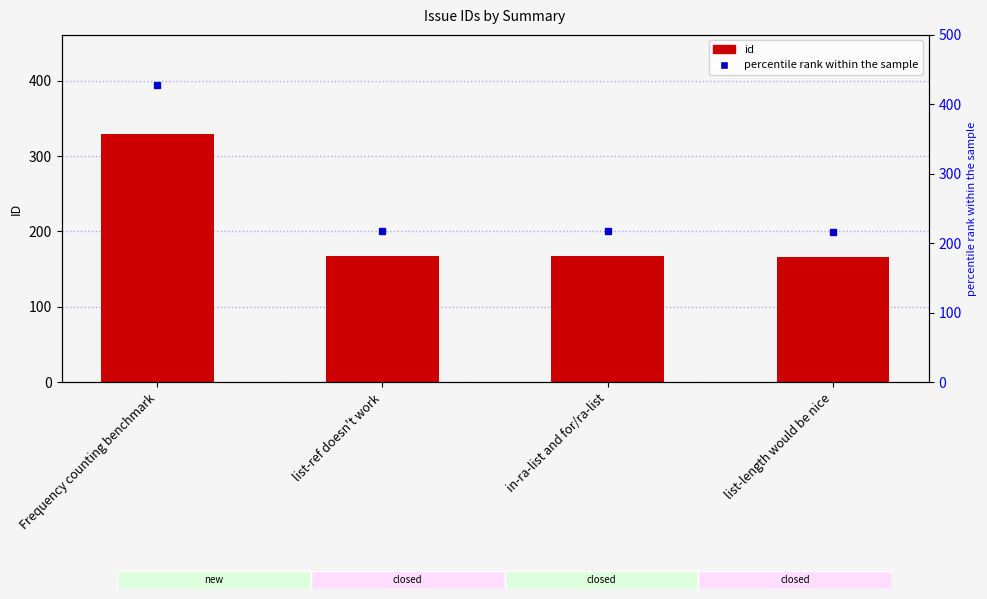

What is the label of the 3rd bar from the right?

list-ref doesn't work